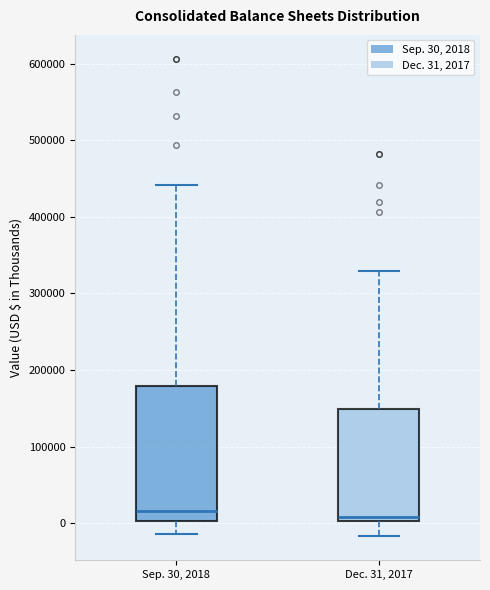

Reading left to right, read every box against the y-axis: the position of its median line, the range the box covers, and the ends of its whiskers. The values are not printed on the chart, so give them approximately, as read against the axis.

Sep. 30, 2018: median 20000, box 0 to 180000, whiskers -10000 to 440000
Dec. 31, 2017: median 10000, box 0 to 150000, whiskers -20000 to 330000